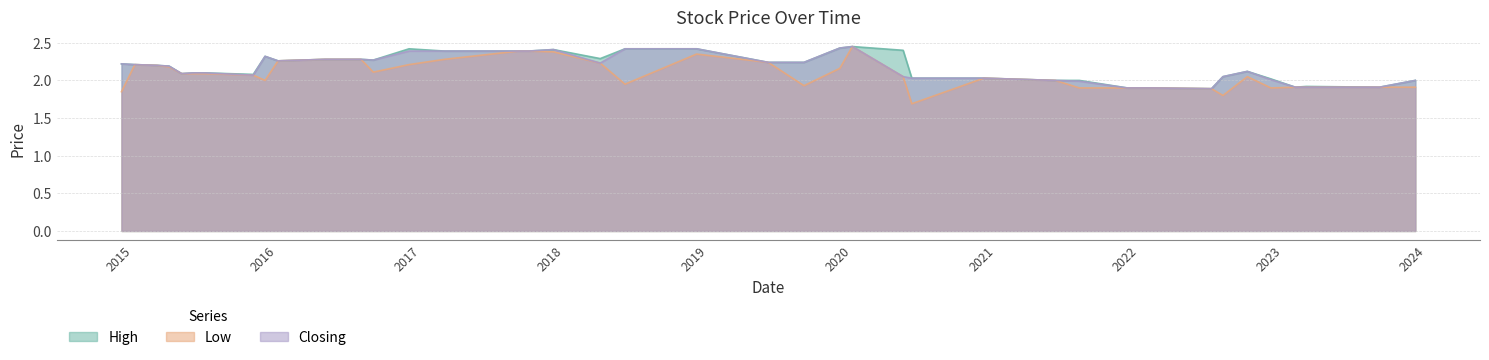

Rank the series at 01/02/2023 from highest to lowest value.

High, Low, Closing